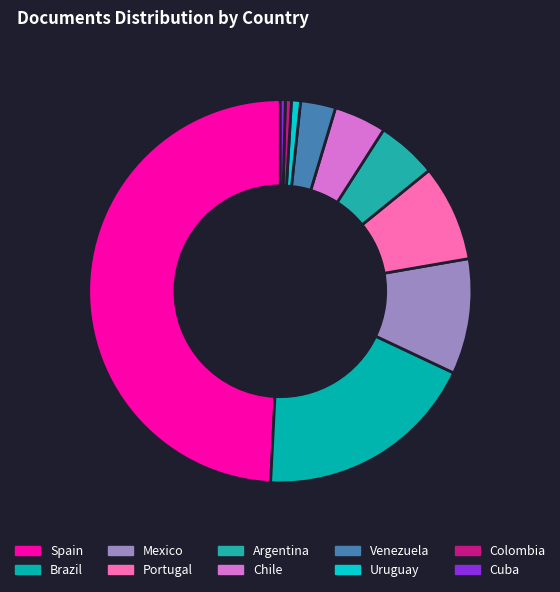

Count the number of slices in the pie.

10